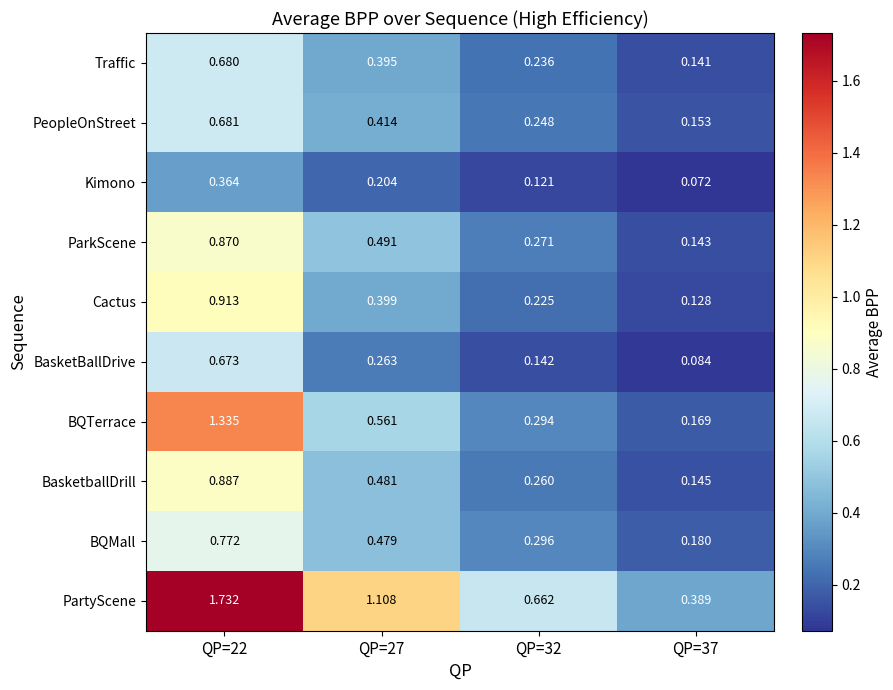

Which series has the largest total across all categories?

PartyScene